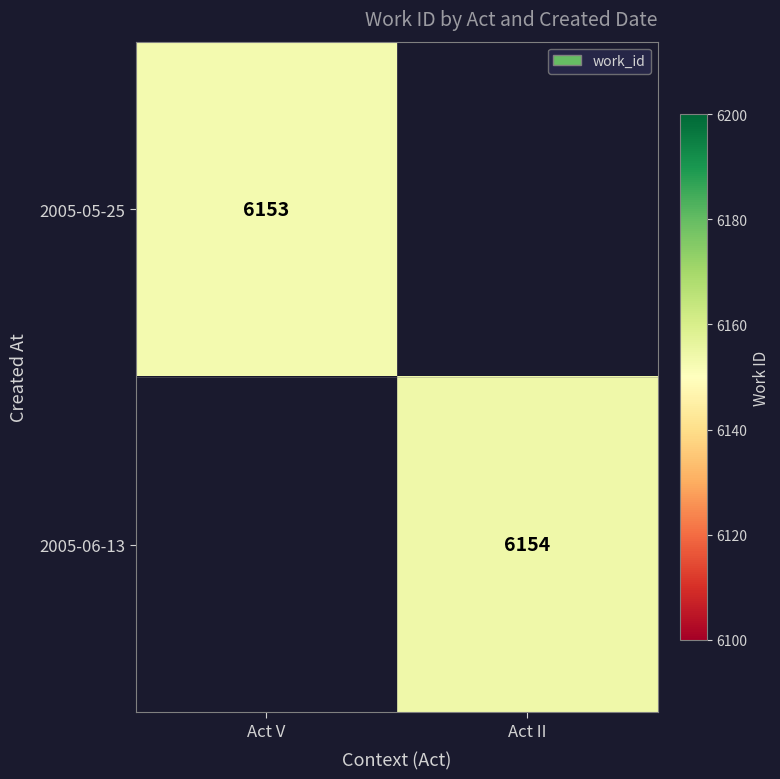

Is the value of 2005-05-25 at Act V greater than the value of 2005-06-13 at Act II?

No